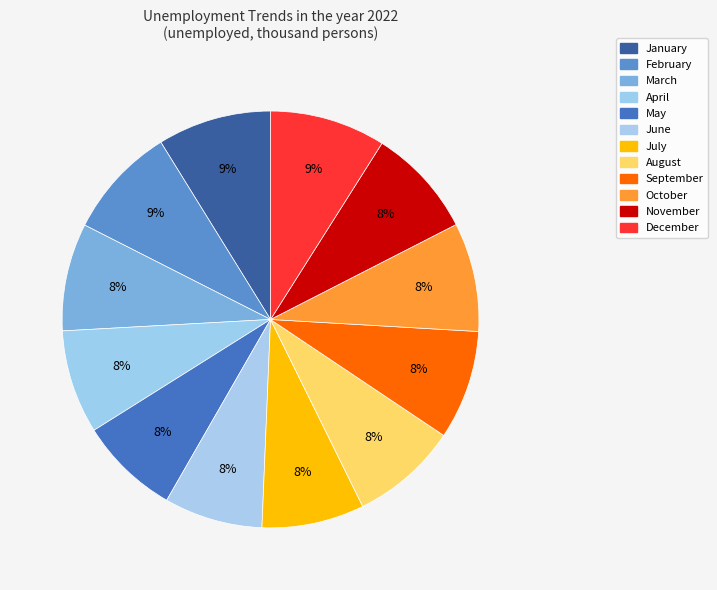

Rank the categories by value from lowest to highest.

June, May, July, April, August, March, October, September, November, February, January, December